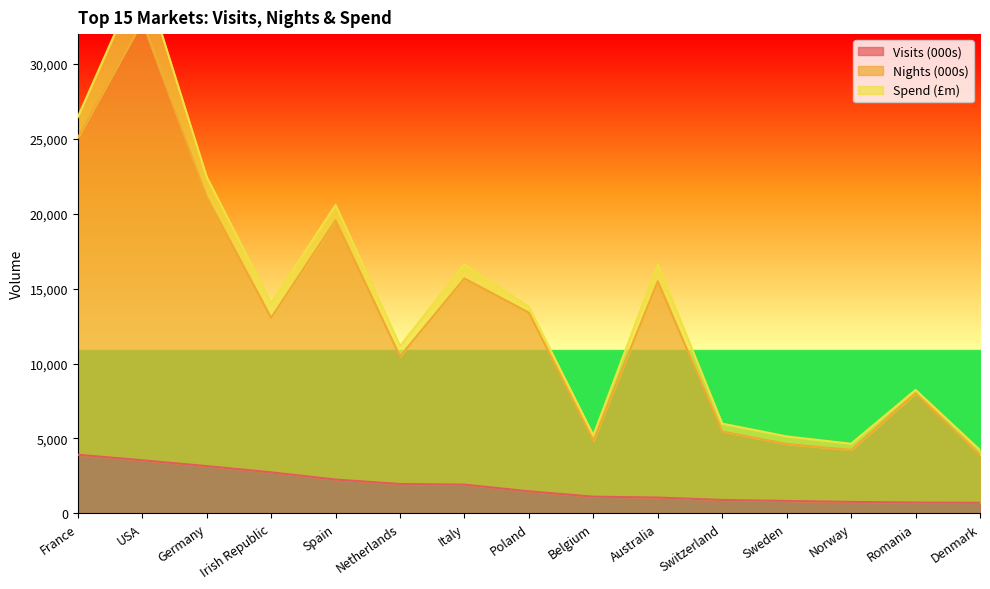

What is the maximum value for Visits (000s)?

3909.2